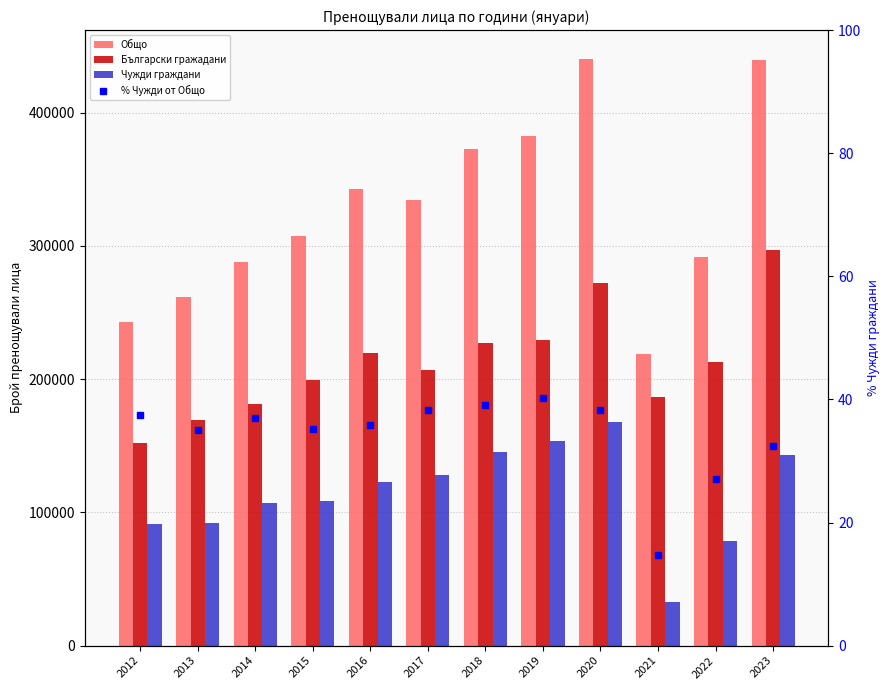

Which series has the largest total across all categories?

Общо